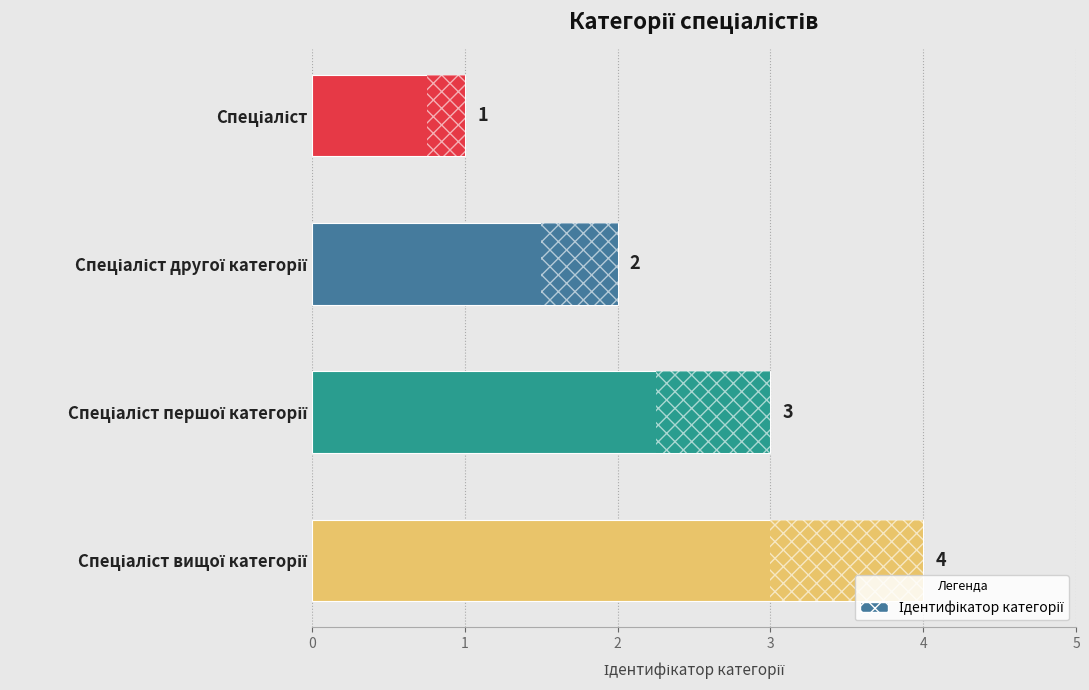

What is the greatest value displayed?

4